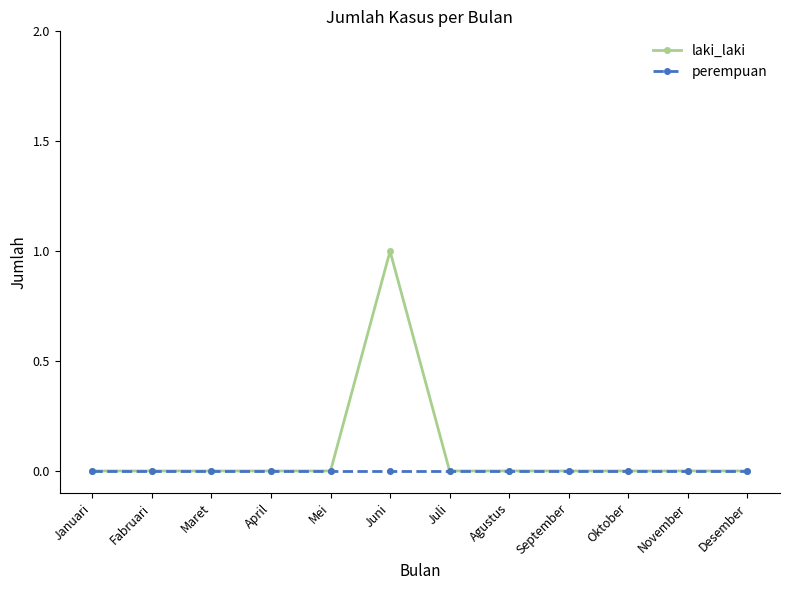

What are all the series names shown in the legend?

laki_laki, perempuan